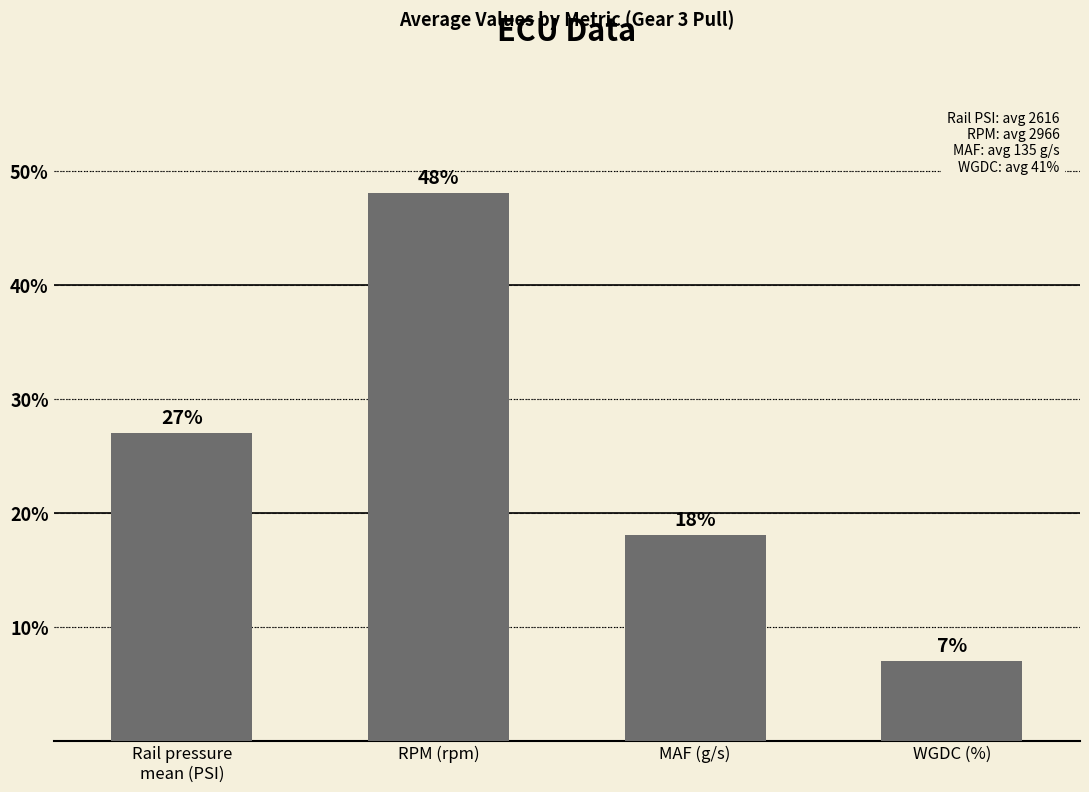

What is the label of the 4th bar from the left?

WGDC (%)